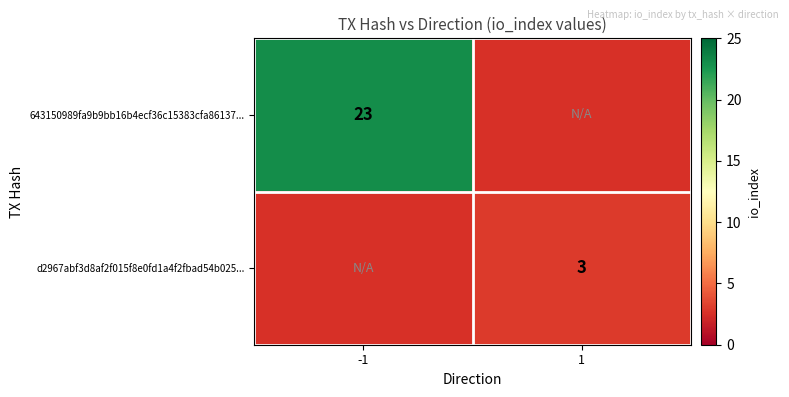

Which category has the lowest value across all series?

1